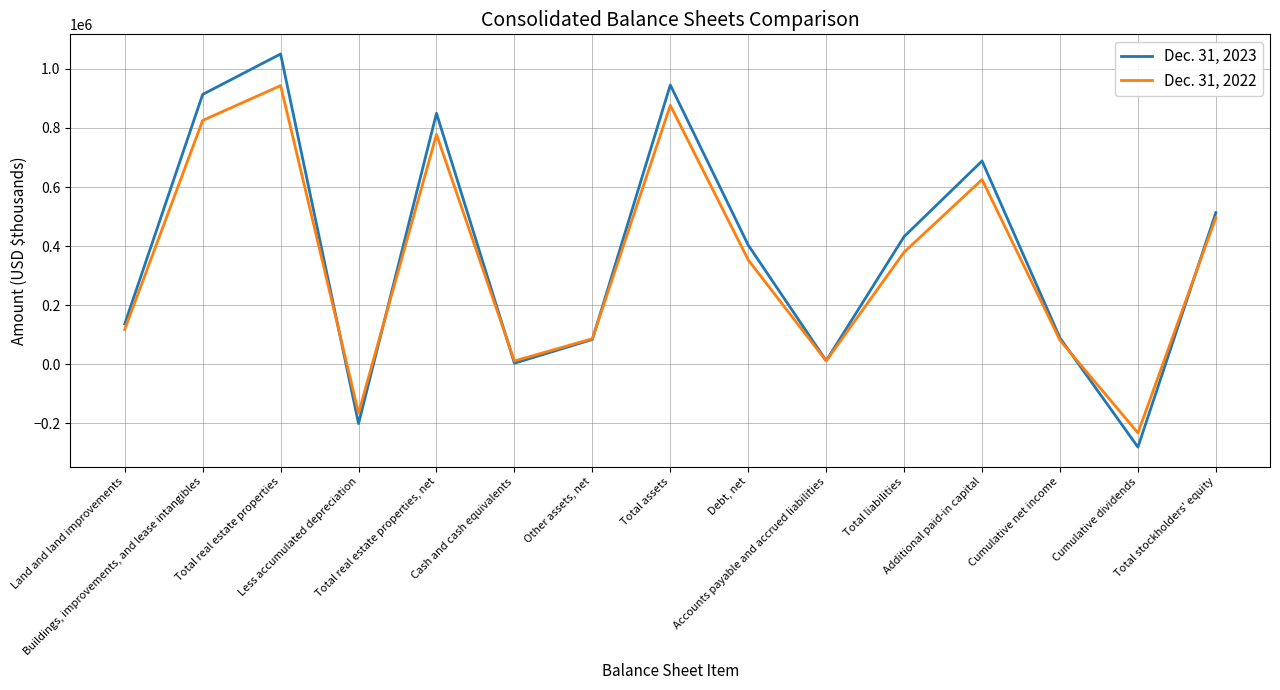

What is the smallest value displayed?

-280449